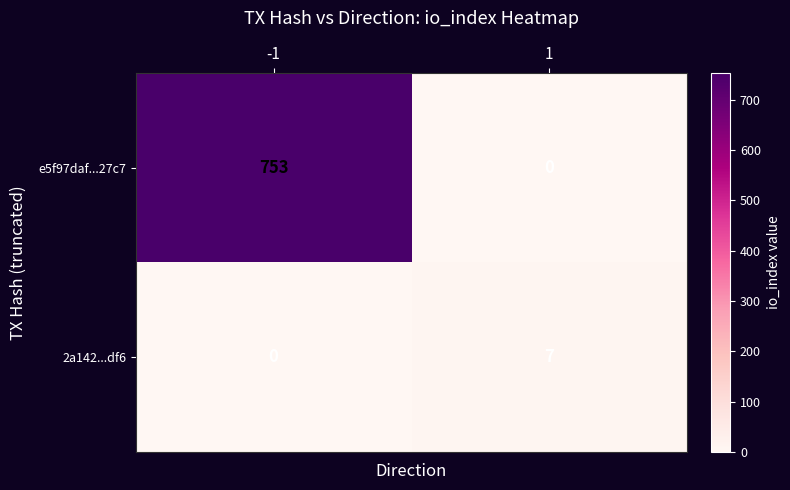

Which series has the largest total across all categories?

e5f97daf...27c7